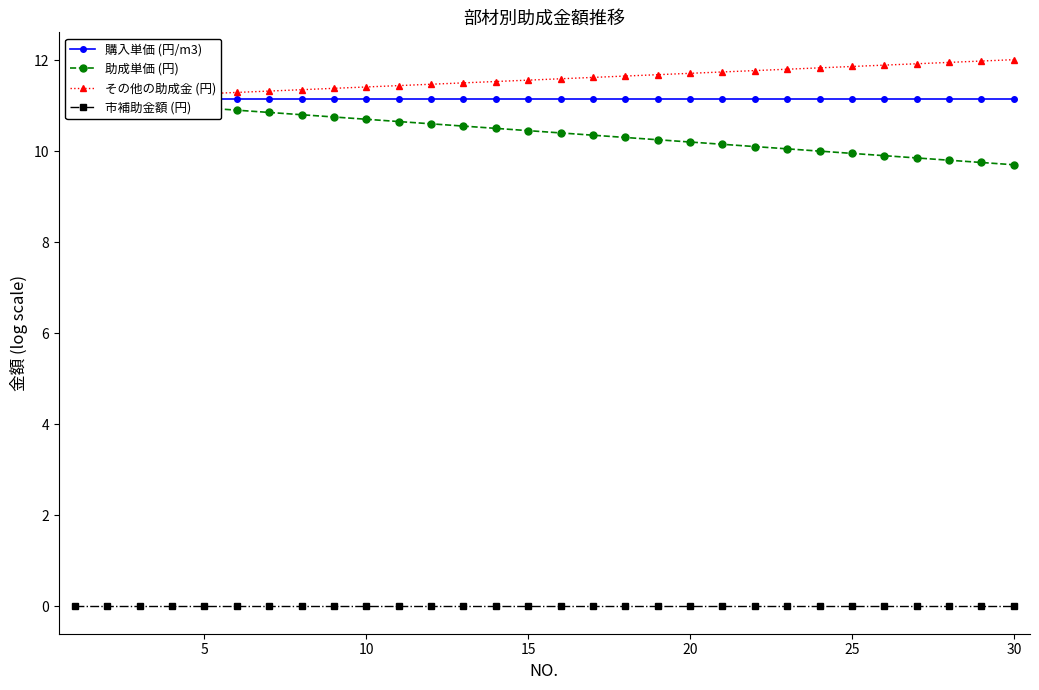

What is the spread (max minus min) of values at 10?

11.2